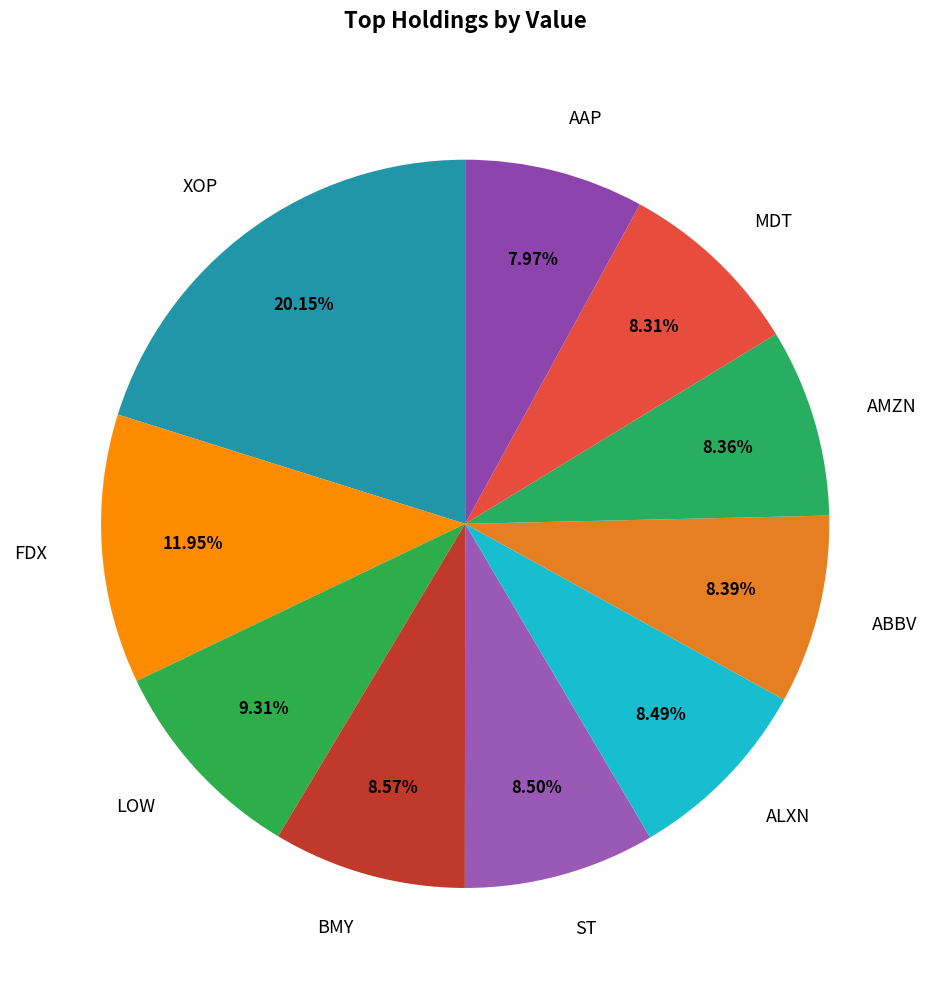

How many slices are in this pie chart?

10